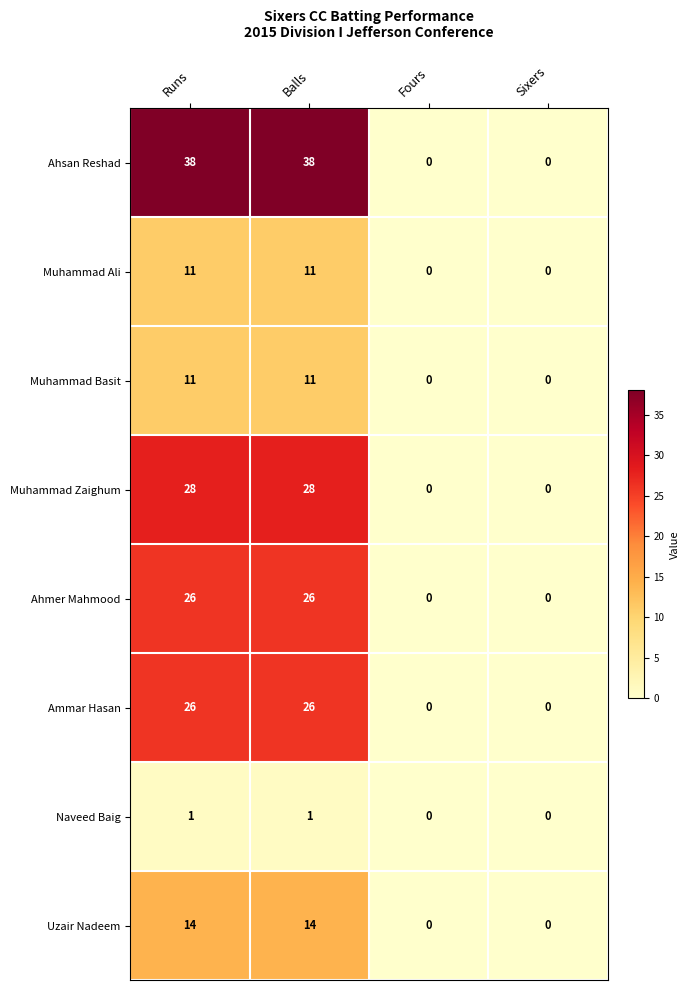

What is the greatest value displayed?

38